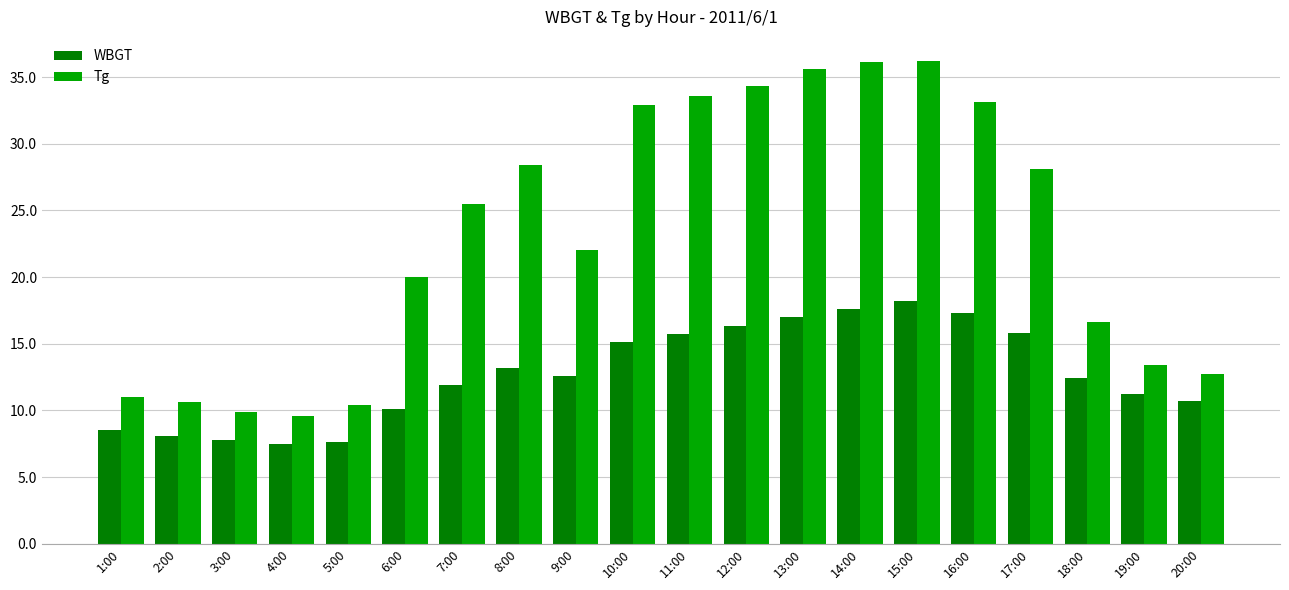

Rank the series by their average value, from lowest to highest.

WBGT, Tg